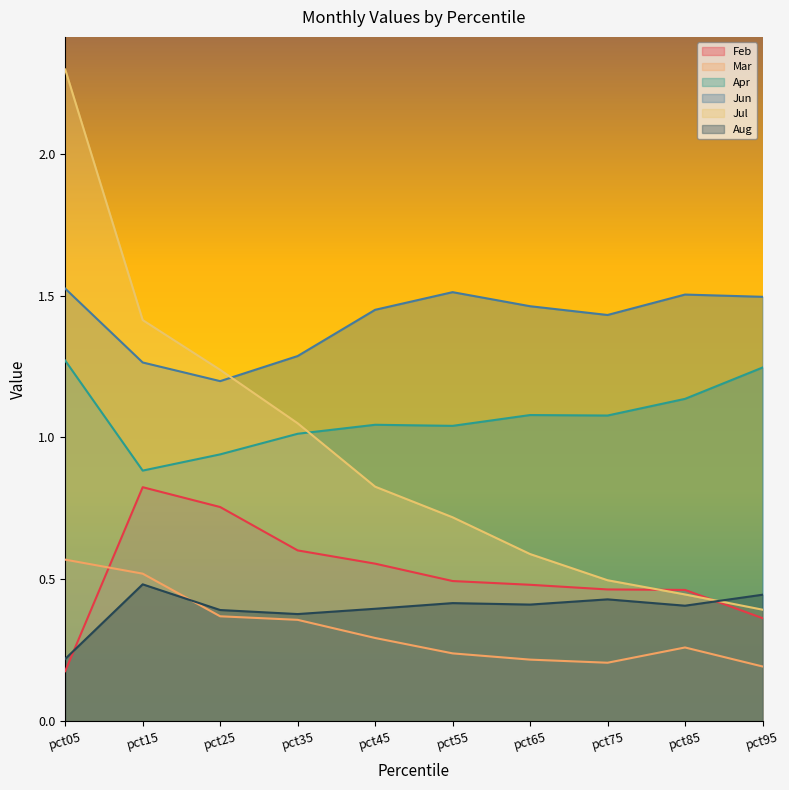

Is the value of Aug at pct65 greater than the value of Apr at pct05?

No